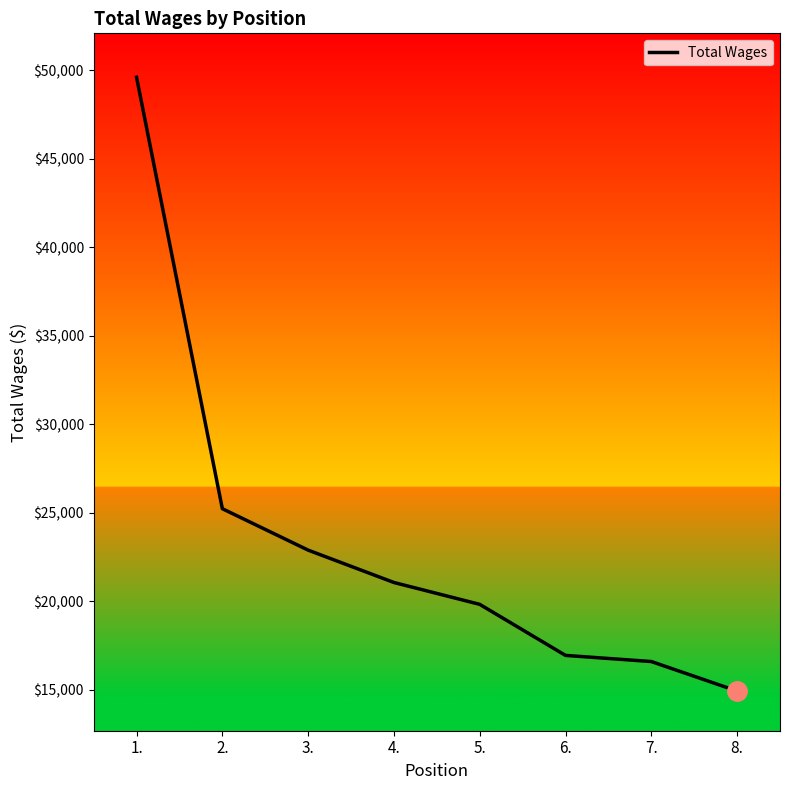

Reading left to right, transcribe all the data shown in this chart.

49600	25236	22897	21069	19835	16952	16606	14940